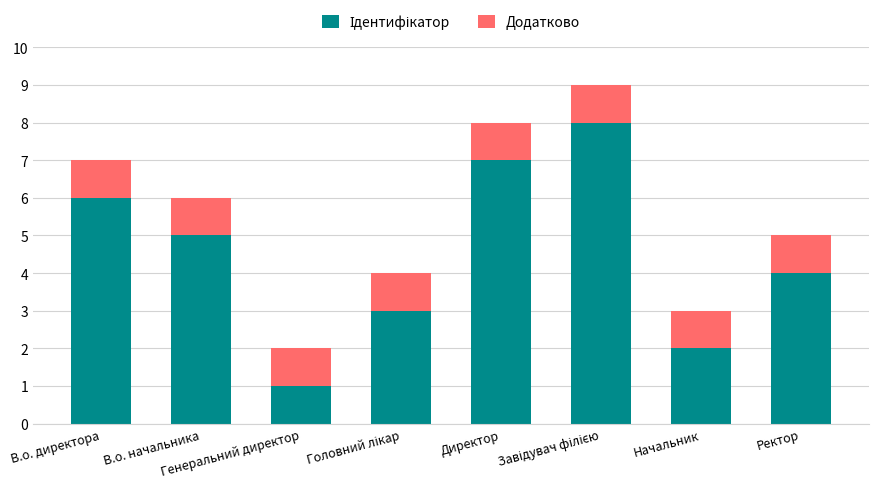

What is the total value across all series at Ректор?

5